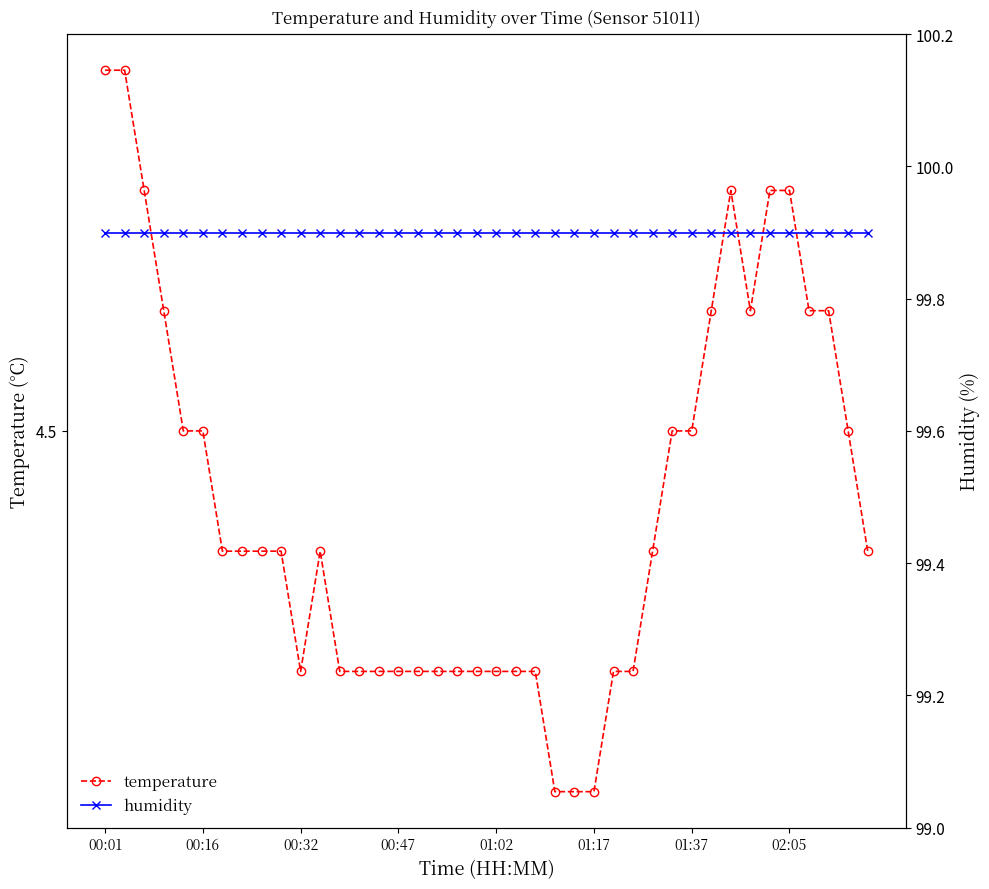

List the series in order of their peak value, lowest first.

temperature, humidity